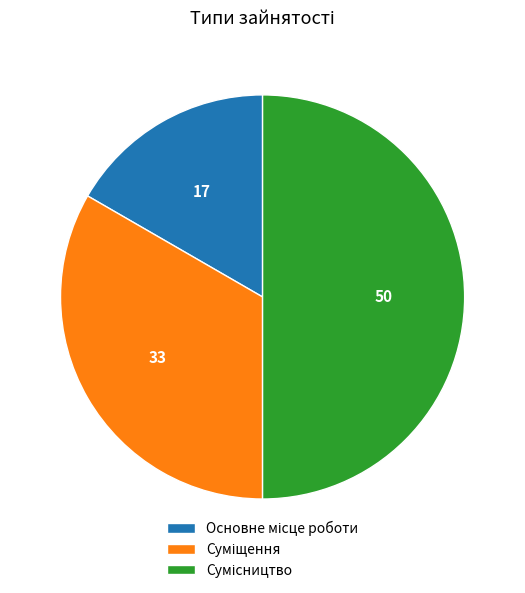

To the nearest percent, what is the combined percentage of Сумісництво and Основне місце роботи?

67%